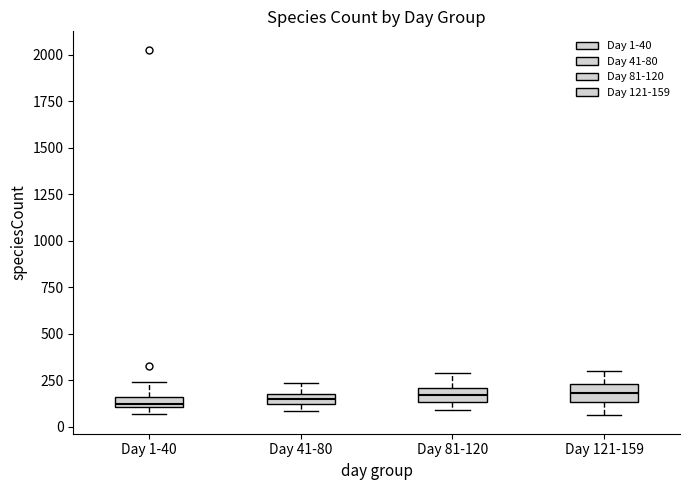

Where is the lower edge of the box for Day 81-120 on the y-axis? The values are not printed on the chart, so give them approximately, as read against the axis.

150